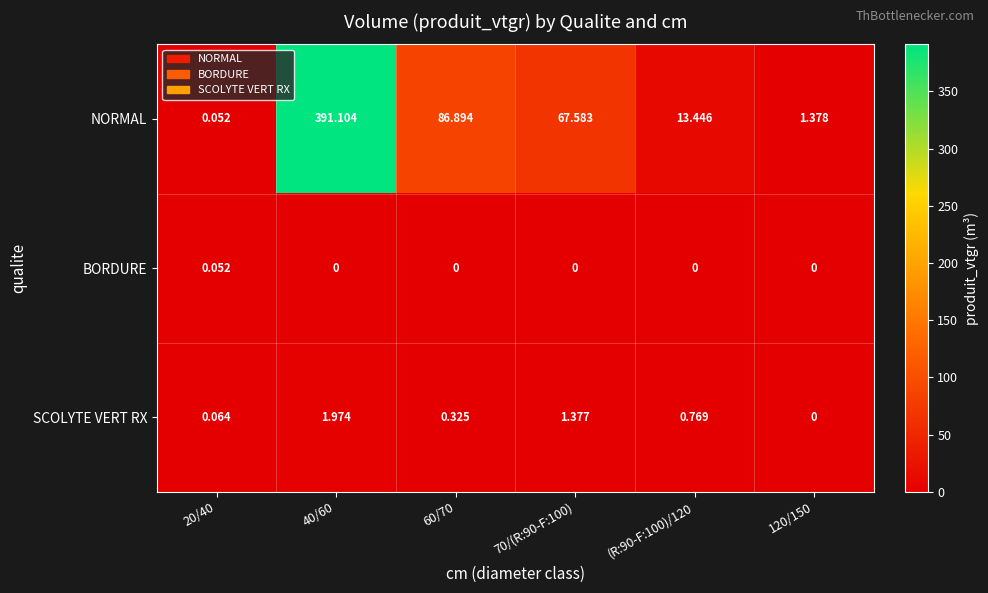

Is the value of NORMAL at 120/150 greater than the value of SCOLYTE VERT RX at 60/70?

Yes